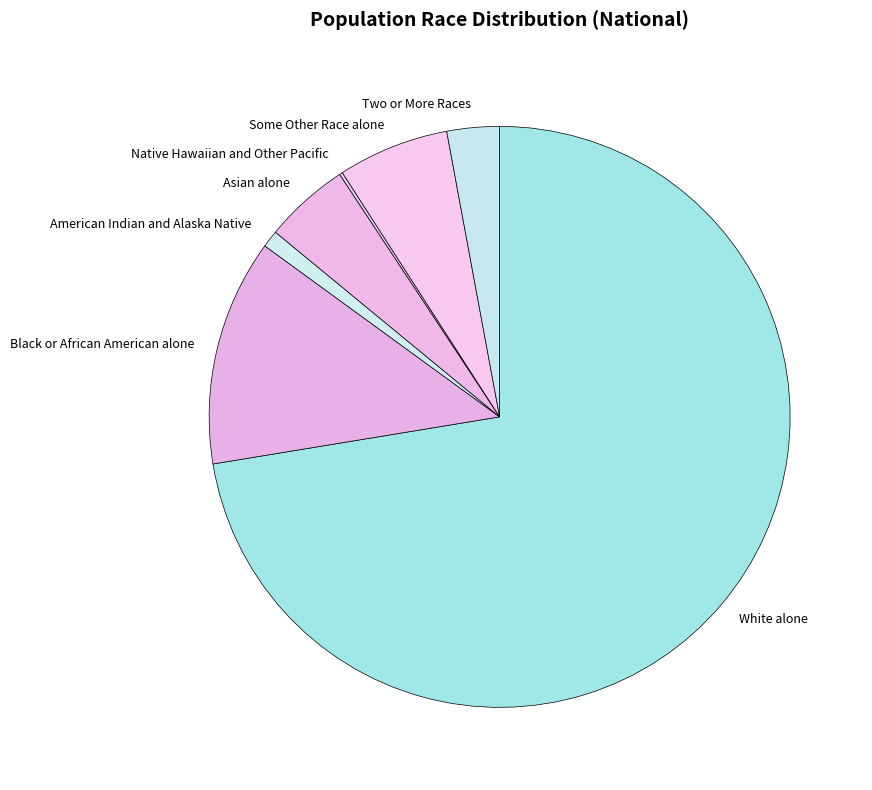

True or false: Black or African American alone accounts for 2% of the total.

False